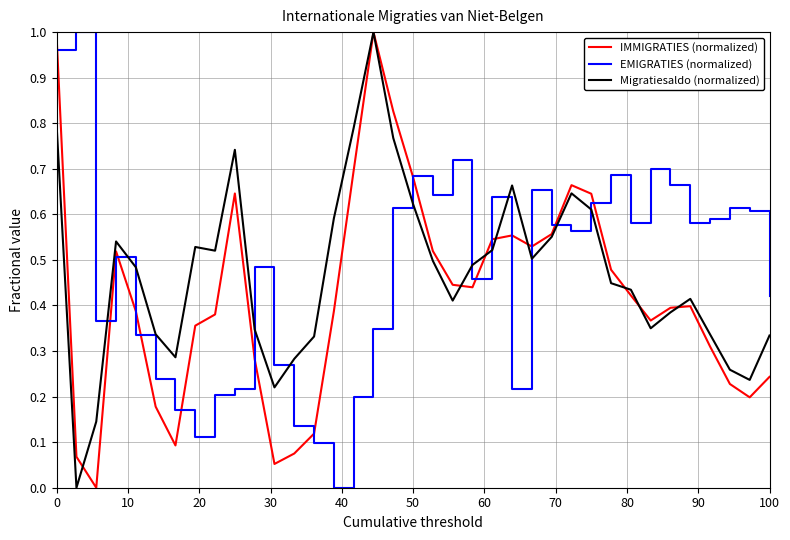

Which series ends up on top after the final intersection of EMIGRATIES (normalized) and Migratiesaldo (normalized)?

EMIGRATIES (normalized)